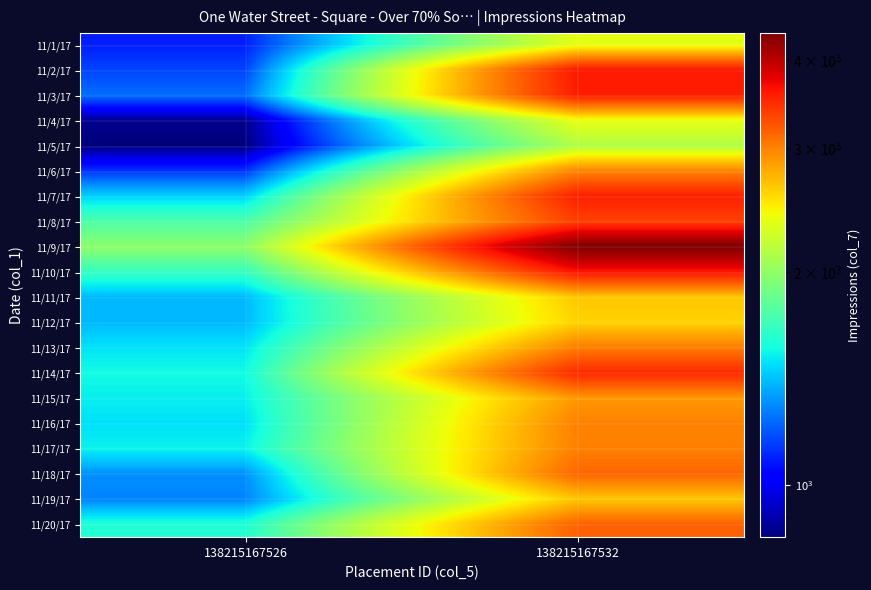

Reading left to right, extract all data points from this chart.

11/1/17: 138215167526=1089	138215167532=2369
11/2/17: 138215167526=1156	138215167532=3602
11/3/17: 138215167526=1239	138215167532=3570
11/4/17: 138215167526=863	138215167532=2381
11/5/17: 138215167526=844	138215167532=2129
11/6/17: 138215167526=1124	138215167532=2982
11/7/17: 138215167526=1453	138215167532=3557
11/8/17: 138215167526=1747	138215167532=3358
11/9/17: 138215167526=1985	138215167532=4364
11/10/17: 138215167526=1666	138215167532=3627
11/11/17: 138215167526=1399	138215167532=2652
11/12/17: 138215167526=1400	138215167532=2606
11/13/17: 138215167526=1497	138215167532=3020
11/14/17: 138215167526=1560	138215167532=3500
11/15/17: 138215167526=1525	138215167532=2887
11/16/17: 138215167526=1489	138215167532=3000
11/17/17: 138215167526=1535	138215167532=3009
11/18/17: 138215167526=1310	138215167532=3147
11/19/17: 138215167526=1281	138215167532=2659
11/20/17: 138215167526=1604	138215167532=3167